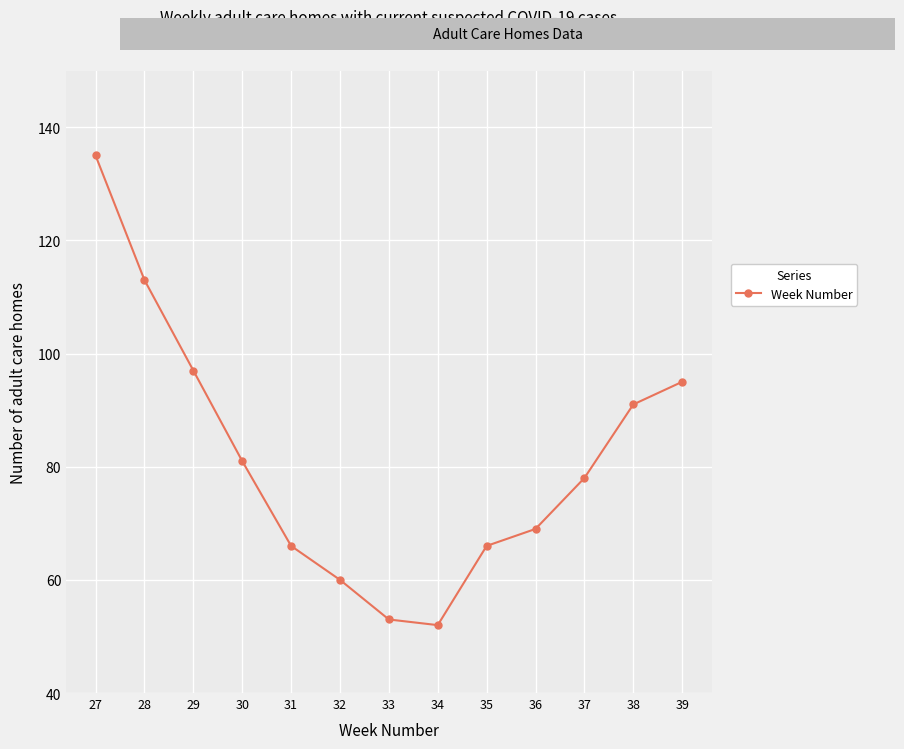

The chart shows a value of 53 at 33. True or false?

True